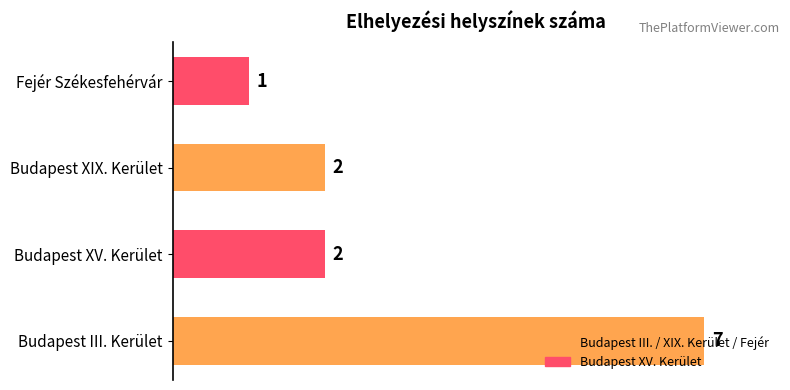

Which category has the lowest value across all series?

Fejér Székesfehérvár